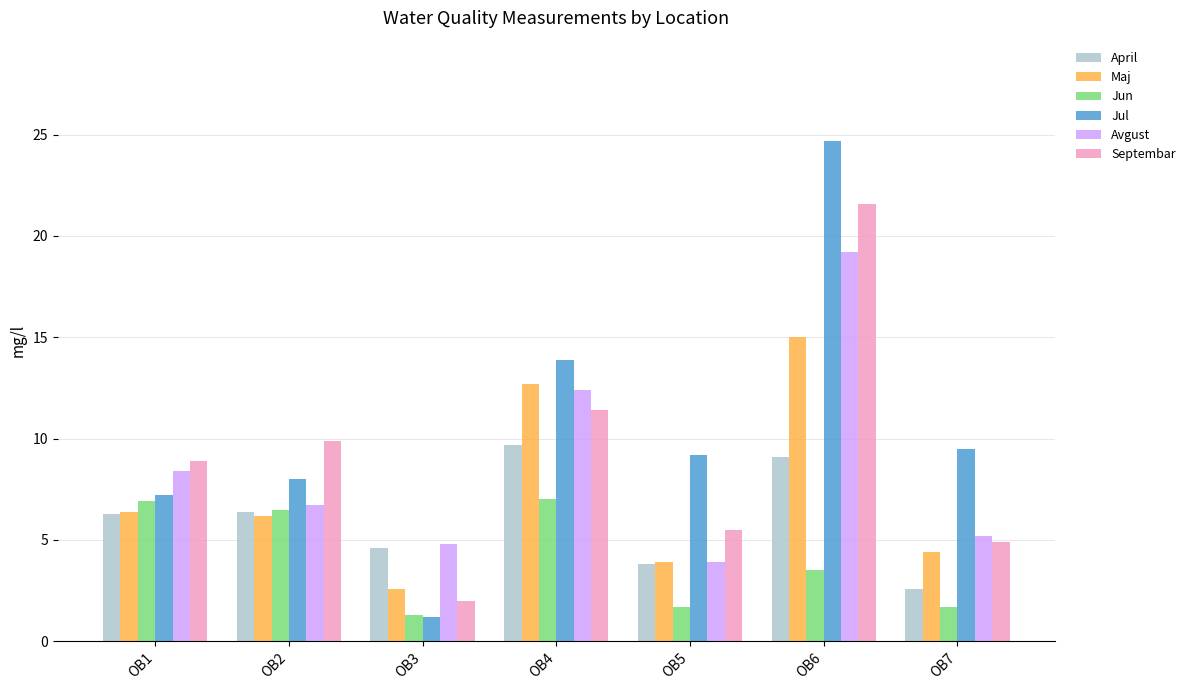

Which series has the largest range (max minus min)?

Jul